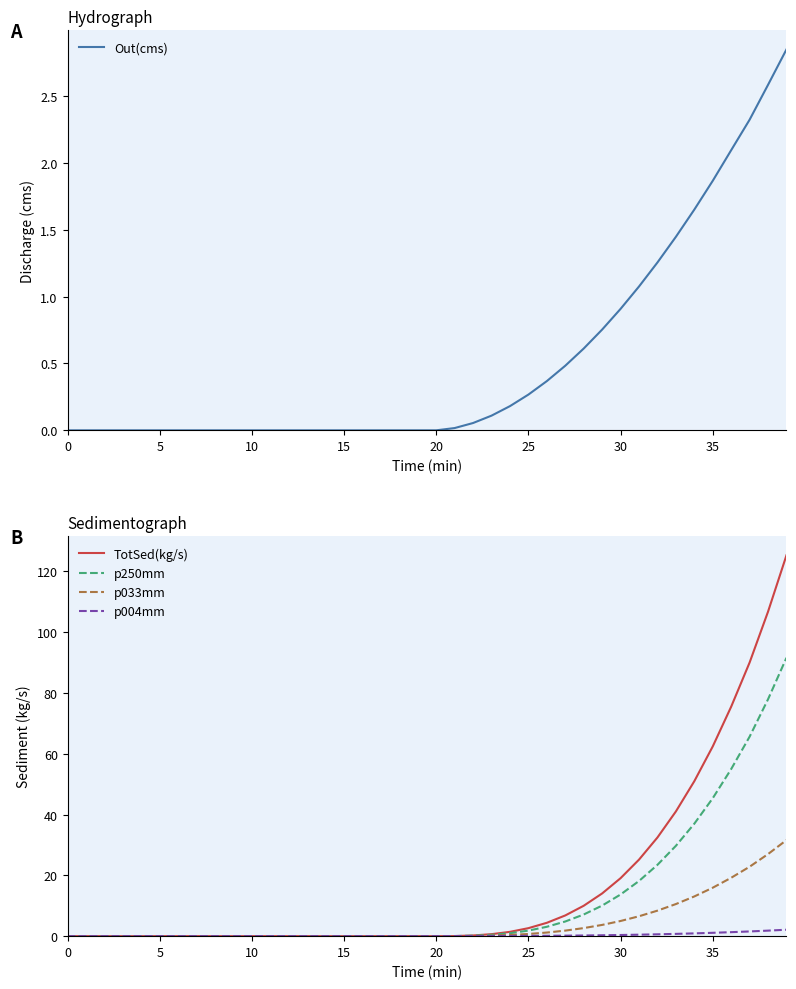

The TotSed(kg/s) series shows 0.0 at 10. True or false?

True